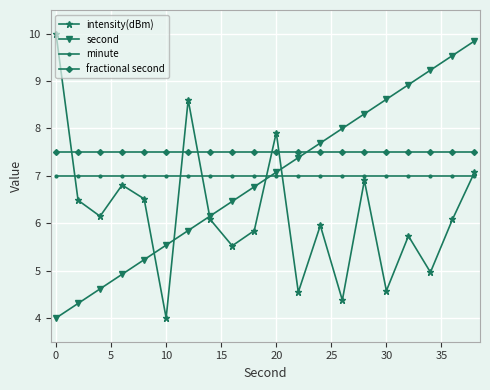

How many times do second and minute cross each other?

1